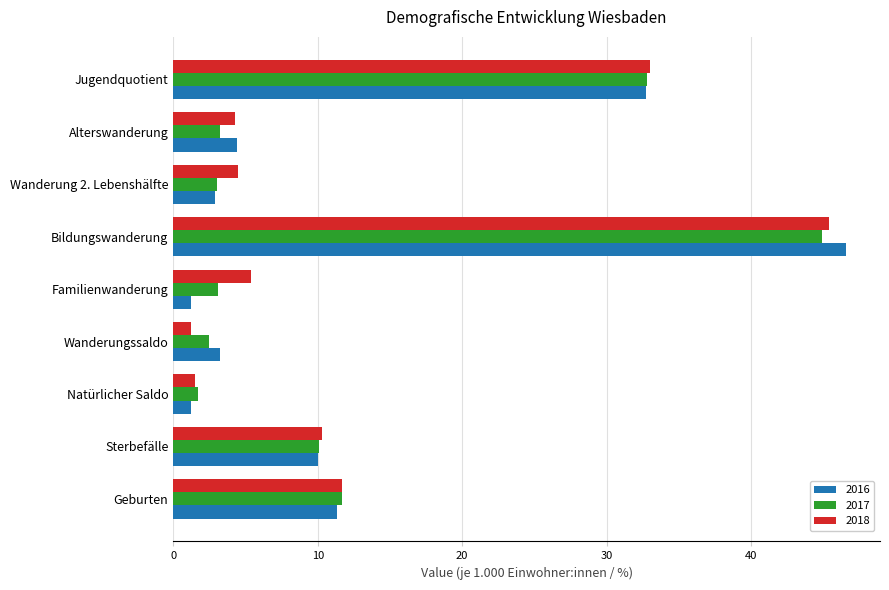

At how many categories does at least one series exceed 17?

2